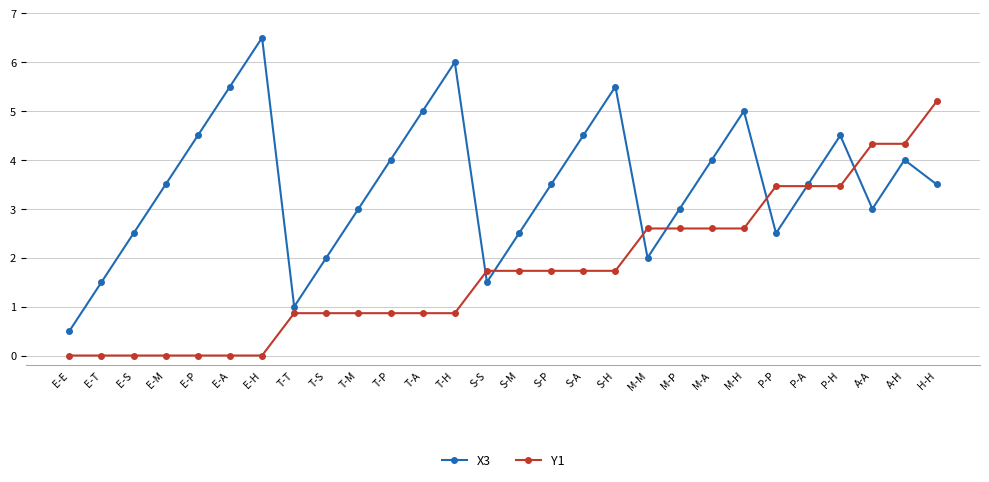

Reading left to right, list all the values displayed in this chart.

X3: 0.5	1.5	2.5	3.5	4.5	5.5	6.5	1.0	2.0	3.0	4.0	5.0	6.0	1.5	2.5	3.5	4.5	5.5	2.0	3.0	4.0	5.0	2.5	3.5	4.5	3.0	4.0	3.5
Y1: 0.0	0.0	0.0	0.0	0.0	0.0	0.0	0.9	0.9	0.9	0.9	0.9	0.9	1.7	1.7	1.7	1.7	1.7	2.6	2.6	2.6	2.6	3.5	3.5	3.5	4.3	4.3	5.2